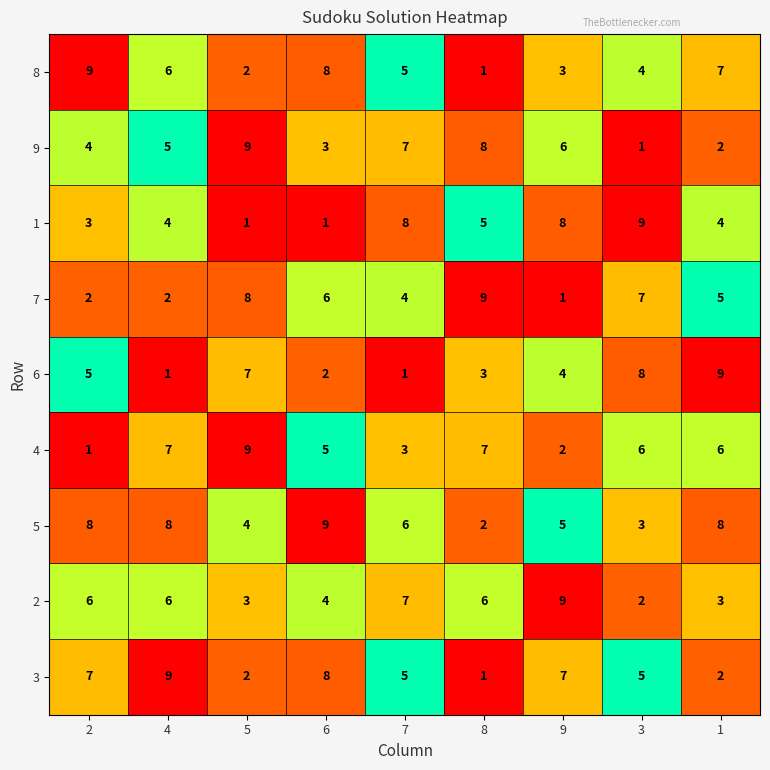

At which label does 9 reach its peak?

5